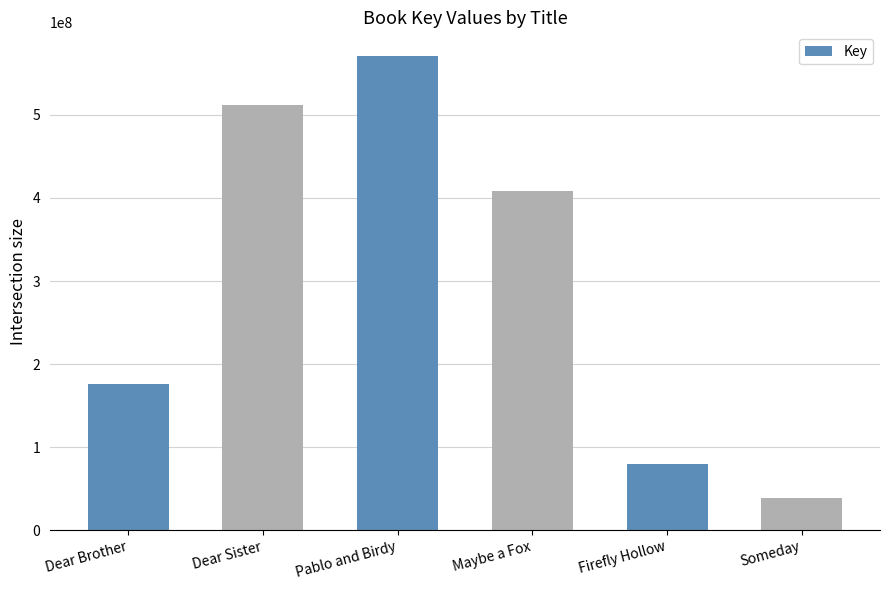

What value does the data have at Maybe a Fox?

408058738